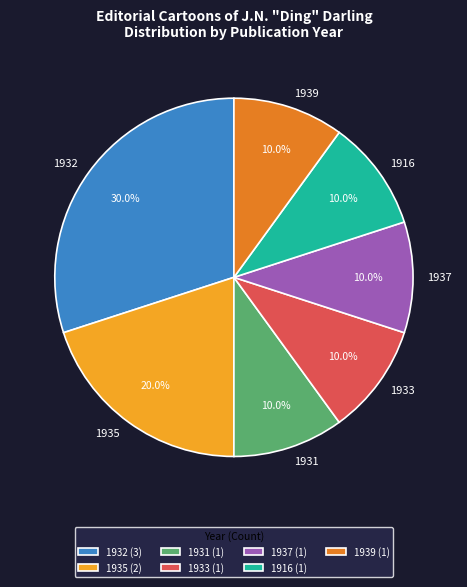

To the nearest percent, what percentage of the pie is 1939?

10%